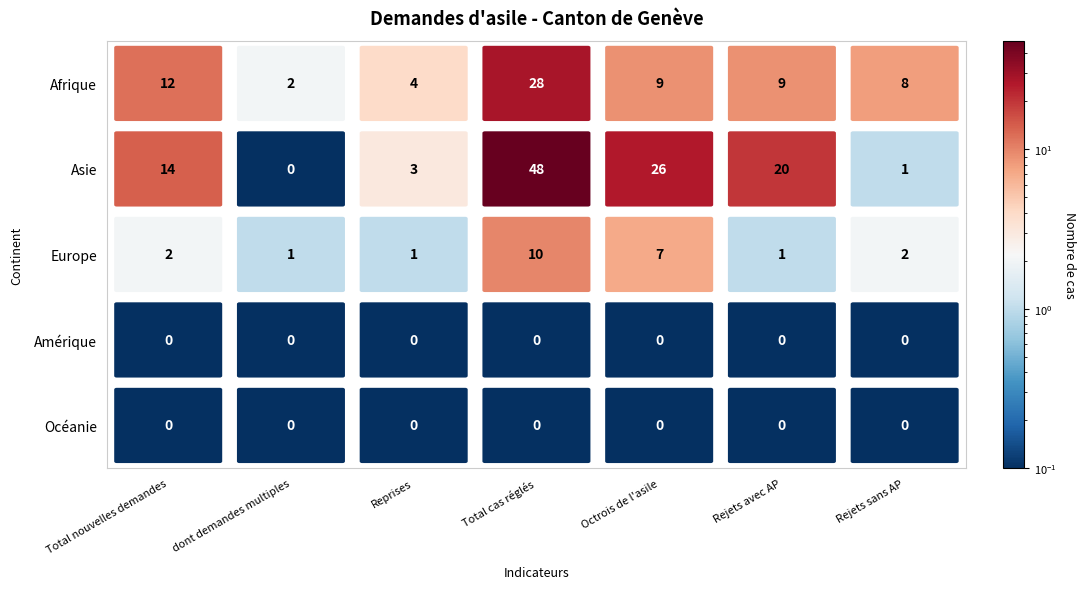

At how many categories does at least one series exceed 19?

3